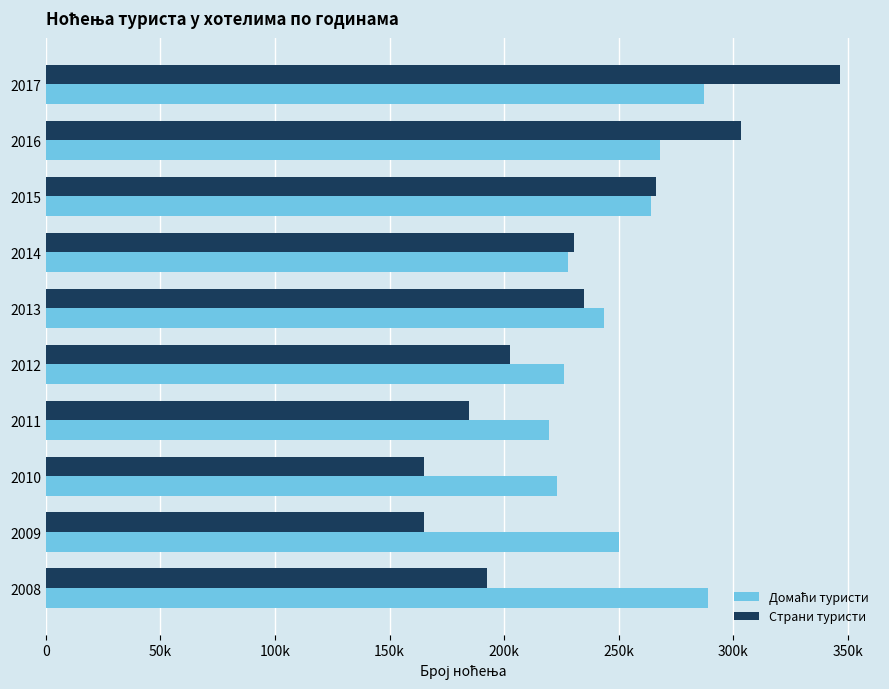

Which series has the largest total across all categories?

Домаћи туристи